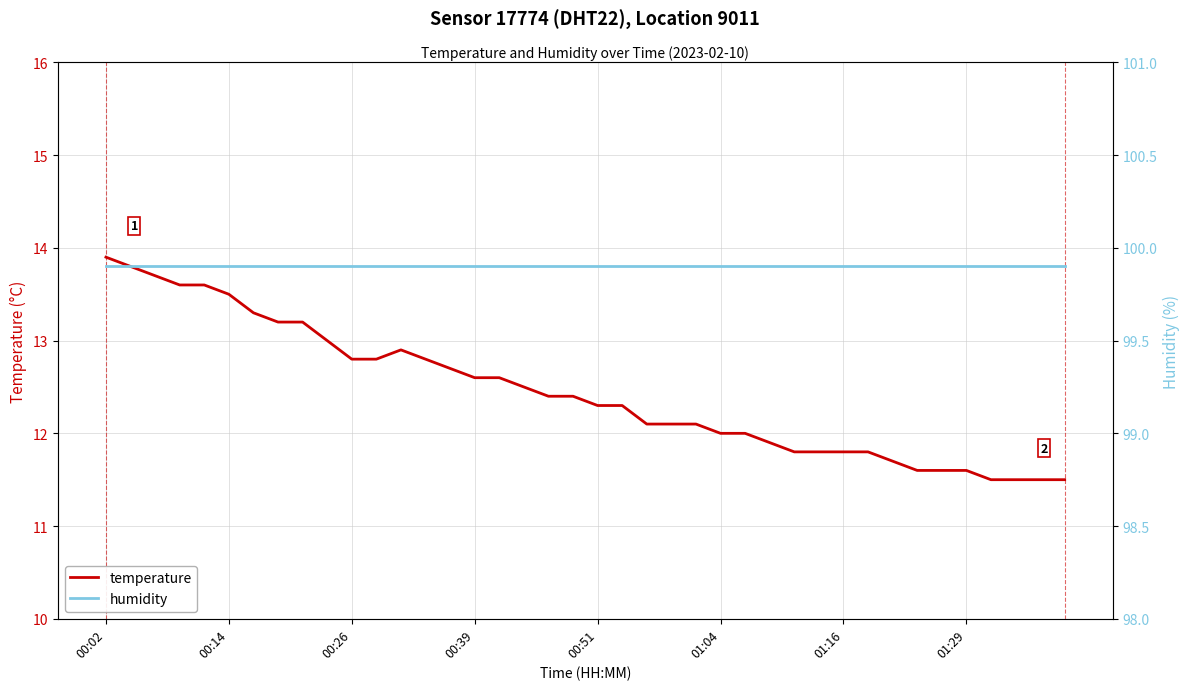

Which series has the largest total across all categories?

humidity